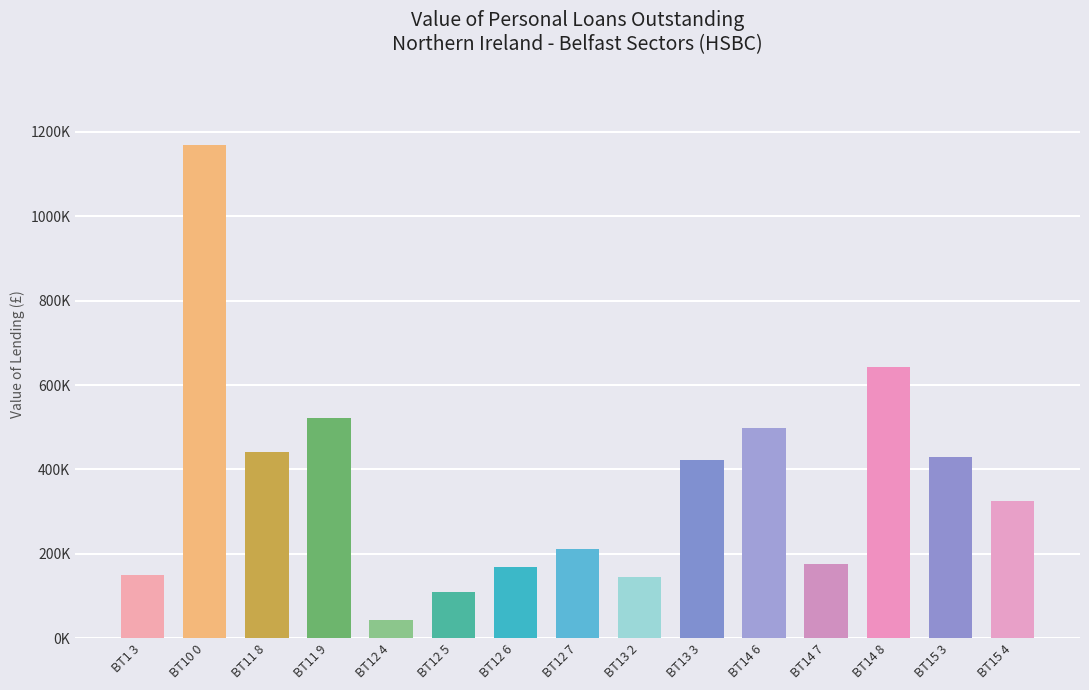

The value at BT10 0 is 1169182.5. True or false?

True